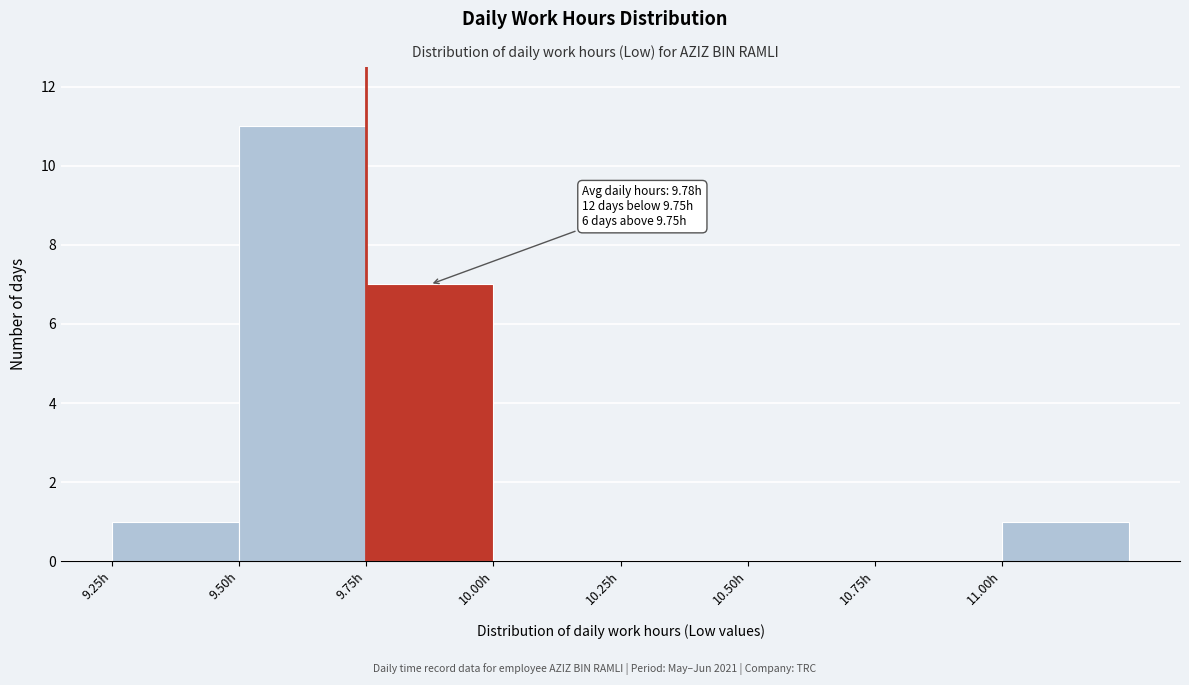

Which range on the x-axis has the tallest bar?

9.50 to 9.75